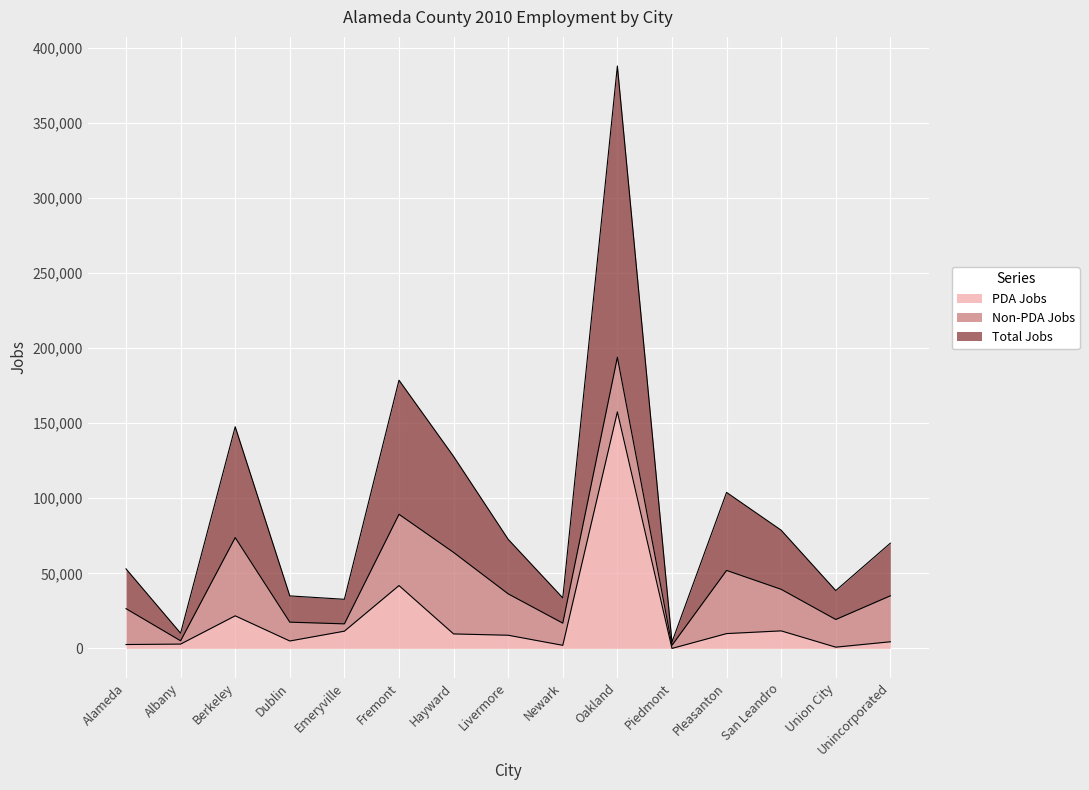

At how many categories does at least one series exceed 91487?

1